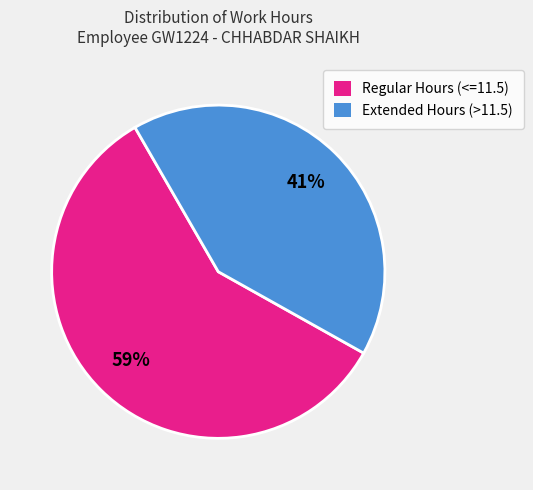

Approximately how many times larger is the value at Extended Hours (>11.5) compared to Regular Hours (<=11.5)?

0.7